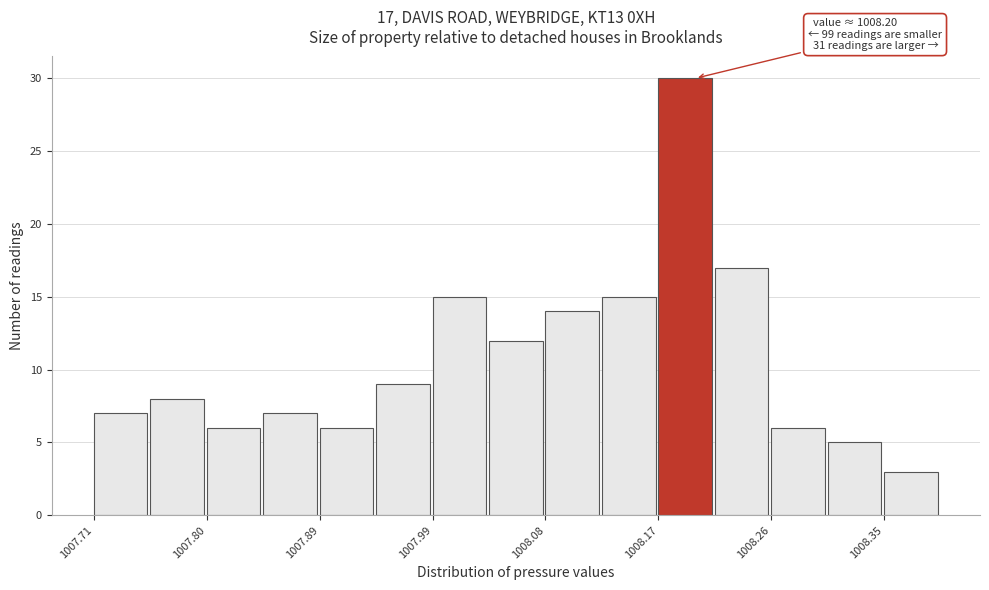

Which range on the x-axis has the tallest bar?

1008.170 to 1008.216